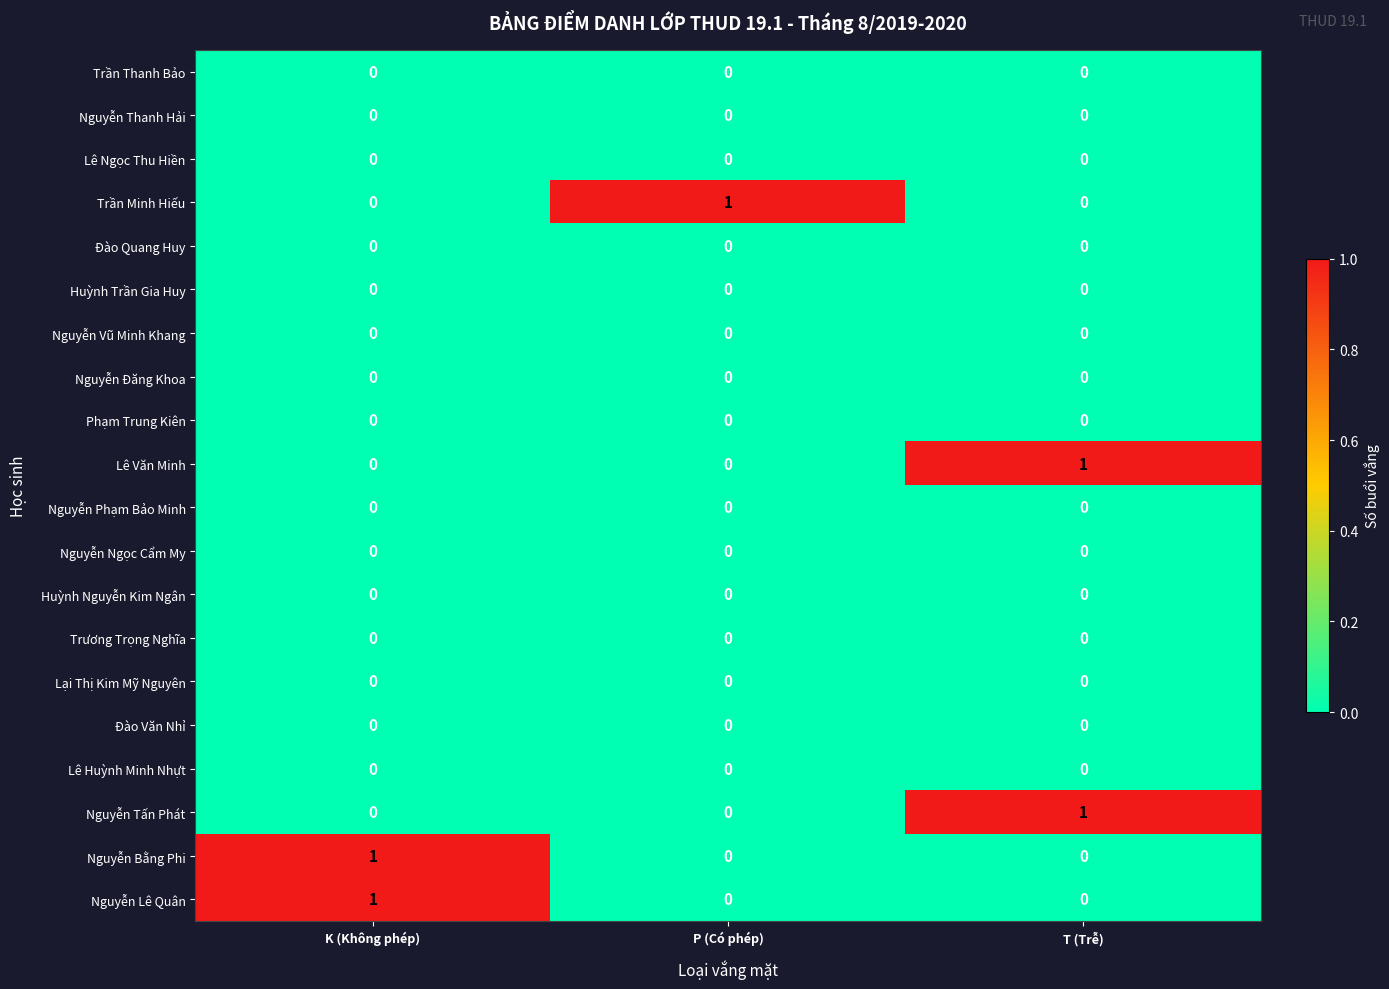

True or false: Huỳnh Trần Gia Huy has a value of 0 at T (Trễ).

True